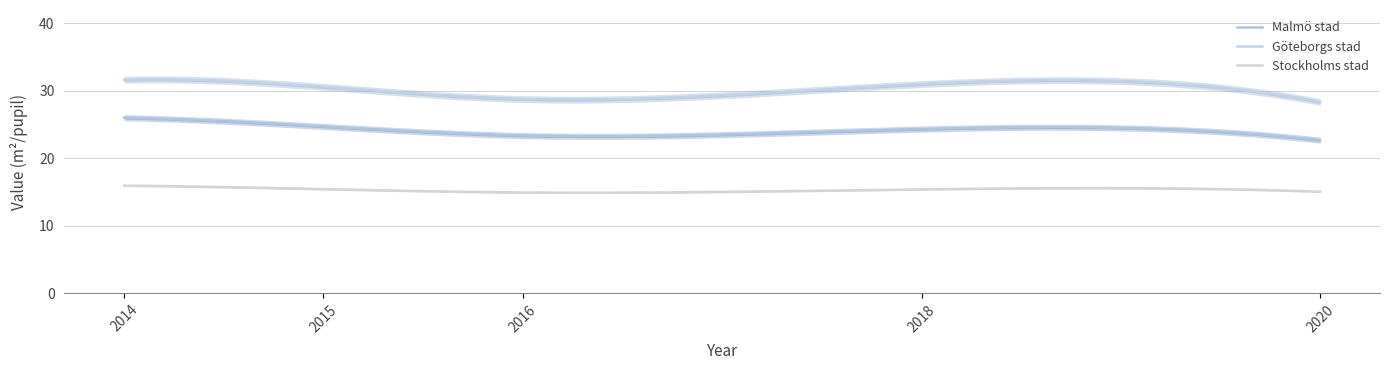

Does the chart have visible grid lines?

Yes